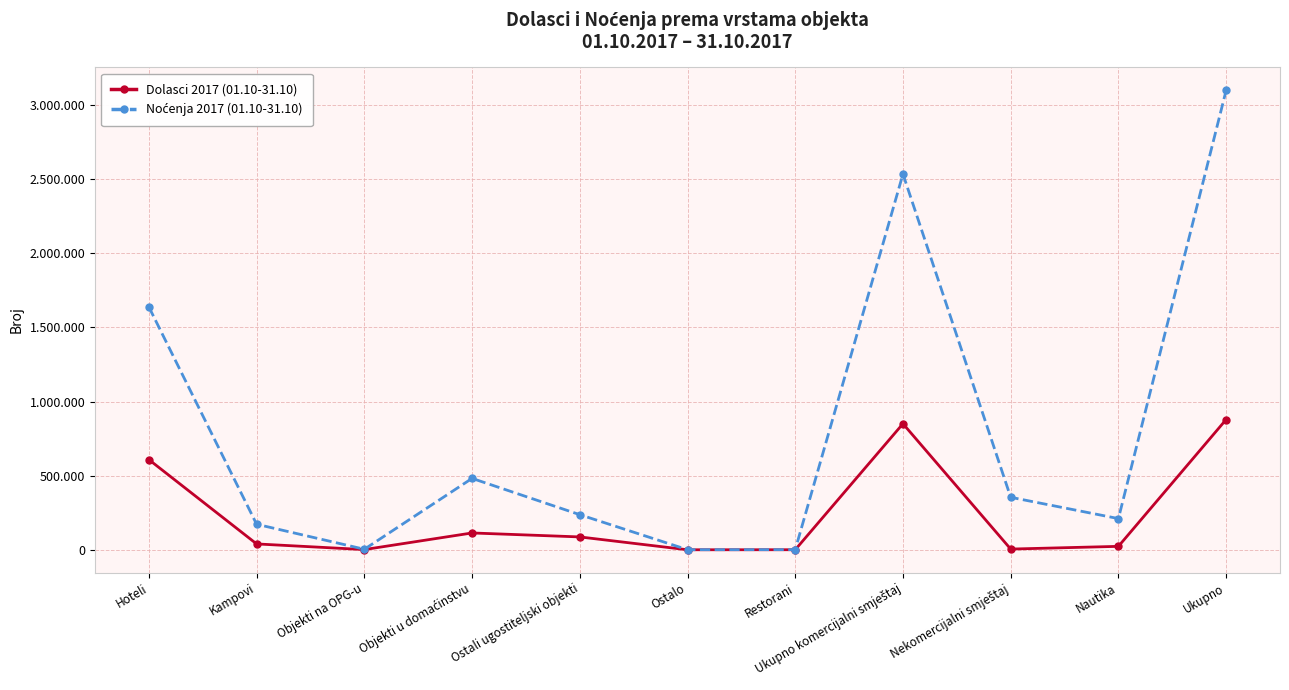

Does the chart have visible grid lines?

Yes